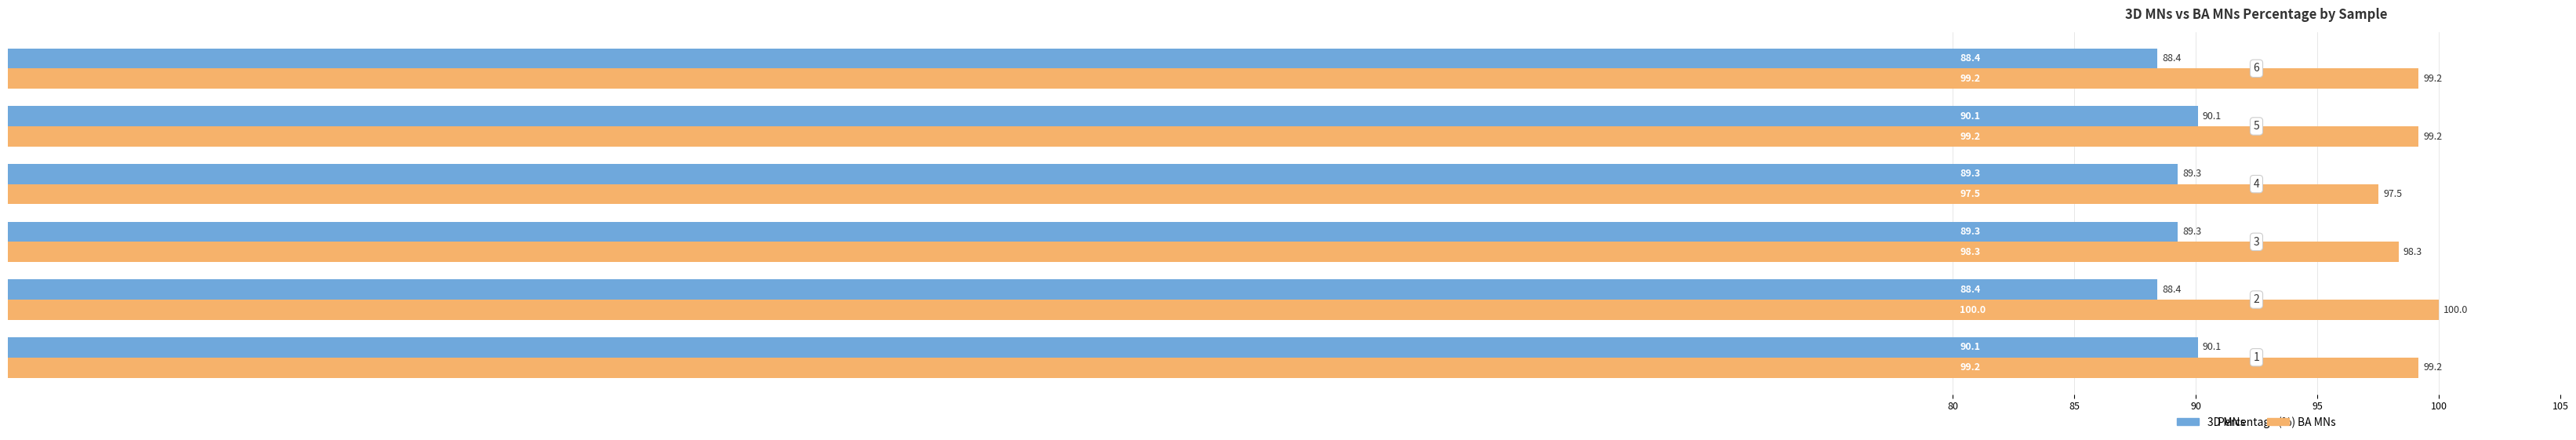

Rank the series by their average value, from lowest to highest.

3D MNs, BA MNs